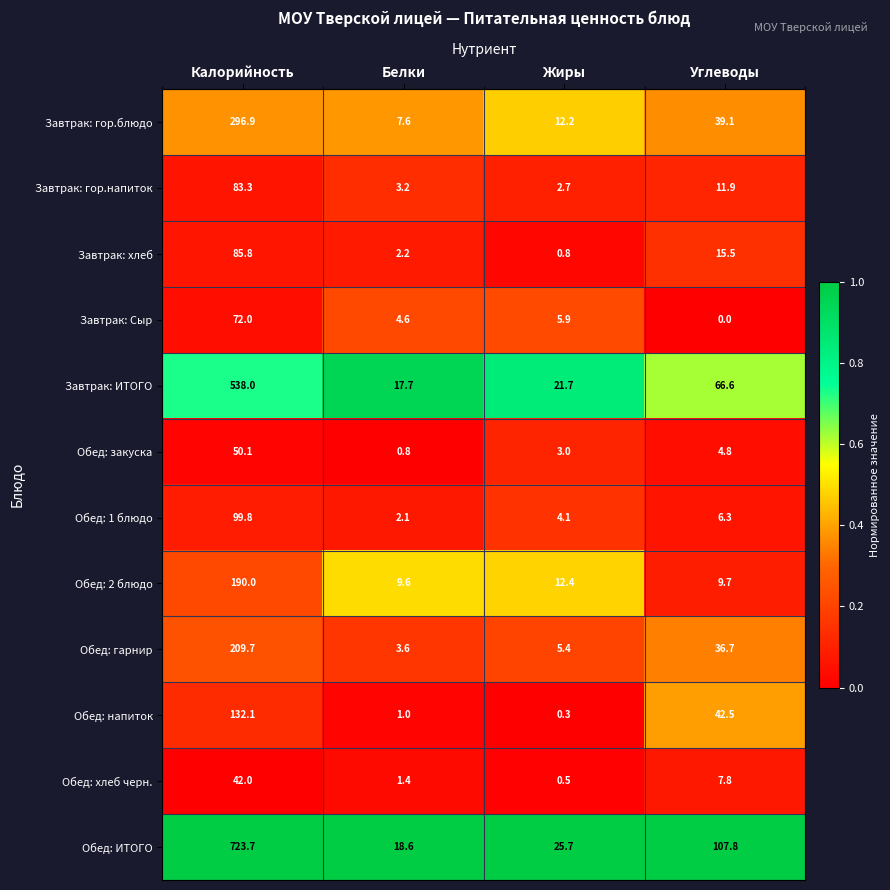

What is the approximate value of Обед: 2 блюдо at Белки?

9.6